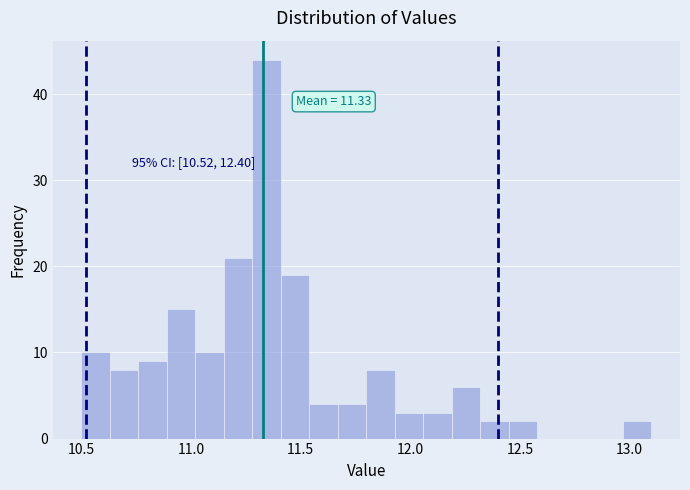

Around what value on the x-axis is the tallest bar? Give the approximate position of its centre, as read against the axis.

11.35